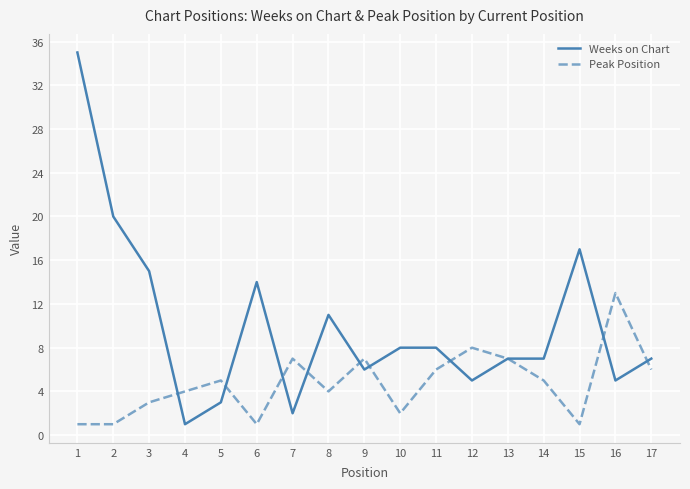

Is the value of Weeks on Chart at 8 greater than the value of Peak Position at 9?

Yes